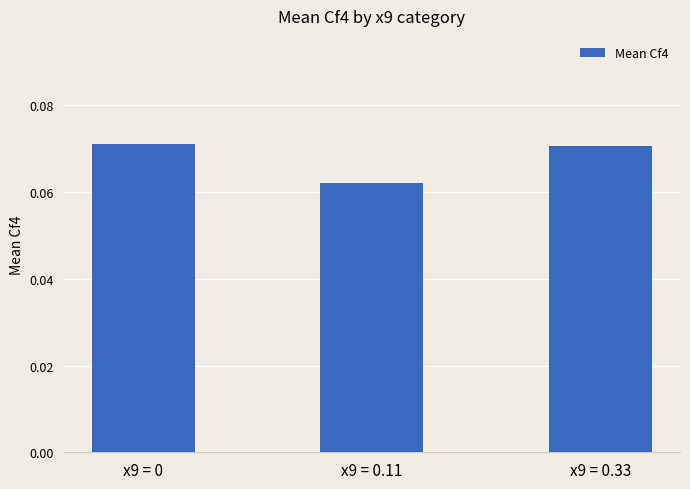

Where is the data nearest to the value 0?

x9 = 0.11